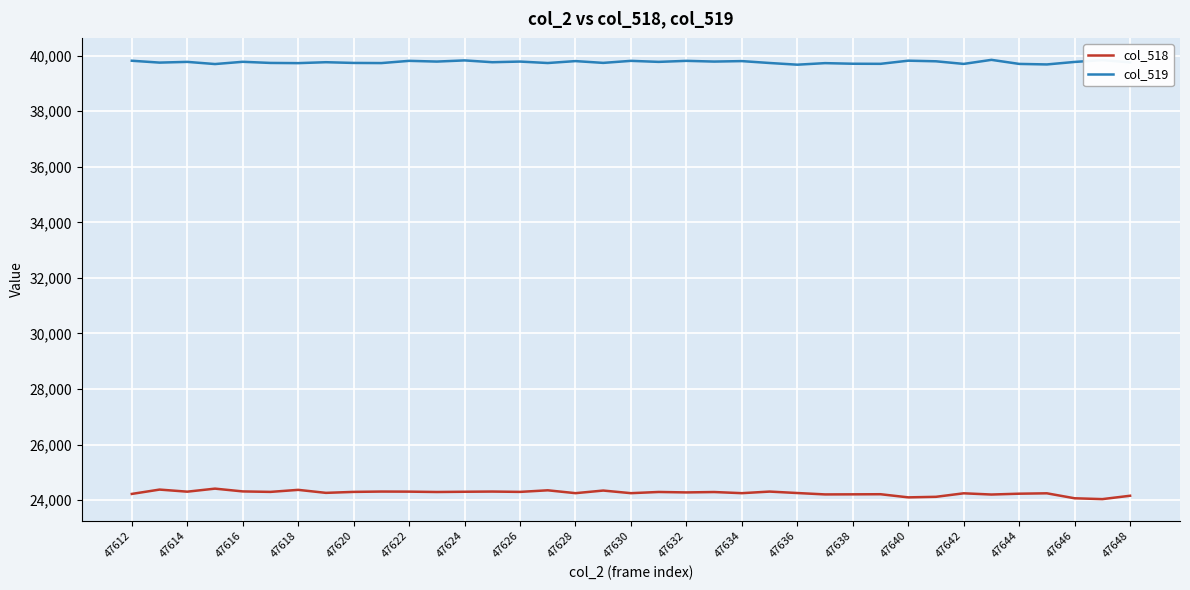

True or false: col_519 and col_518 cross at least once.

False